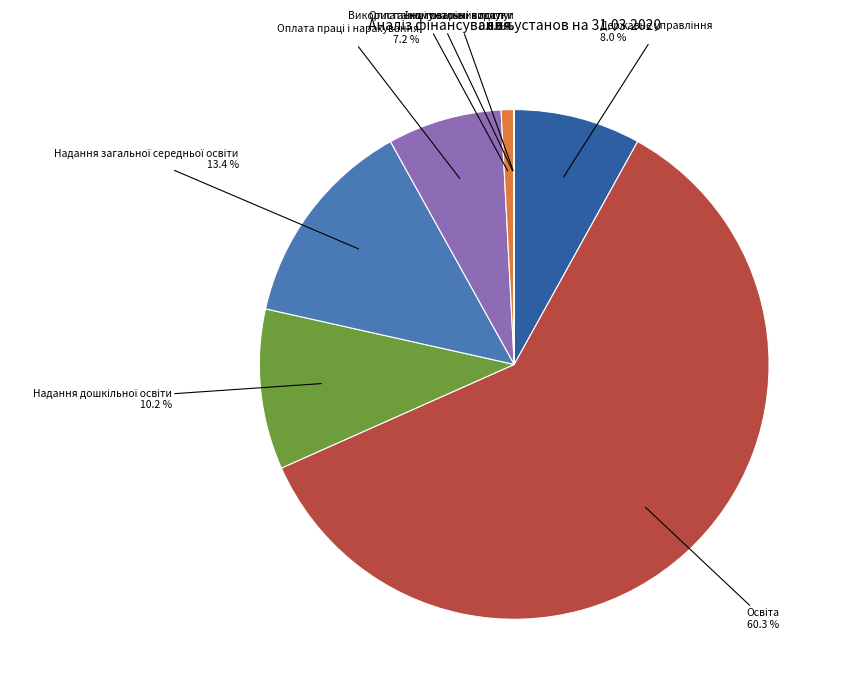

Does any single category account for the majority?

Yes